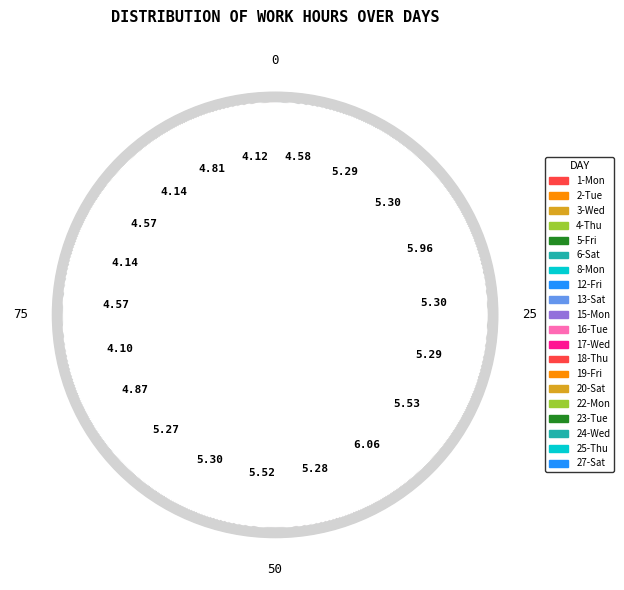

Which category has the smallest portion of the pie?

8-Mon